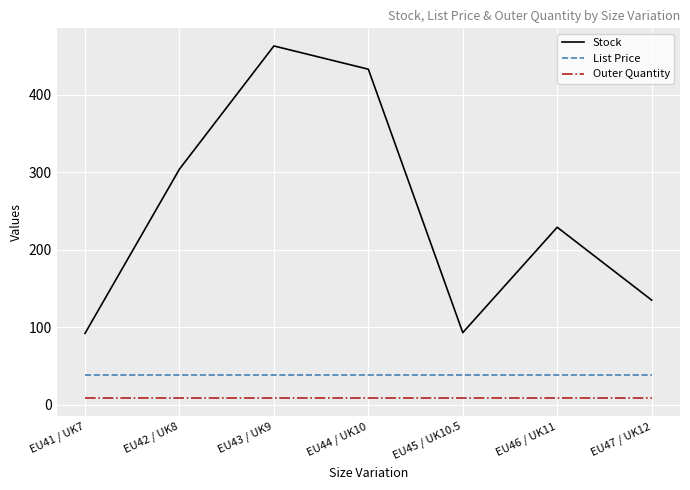

Which series has the largest total across all categories?

Stock